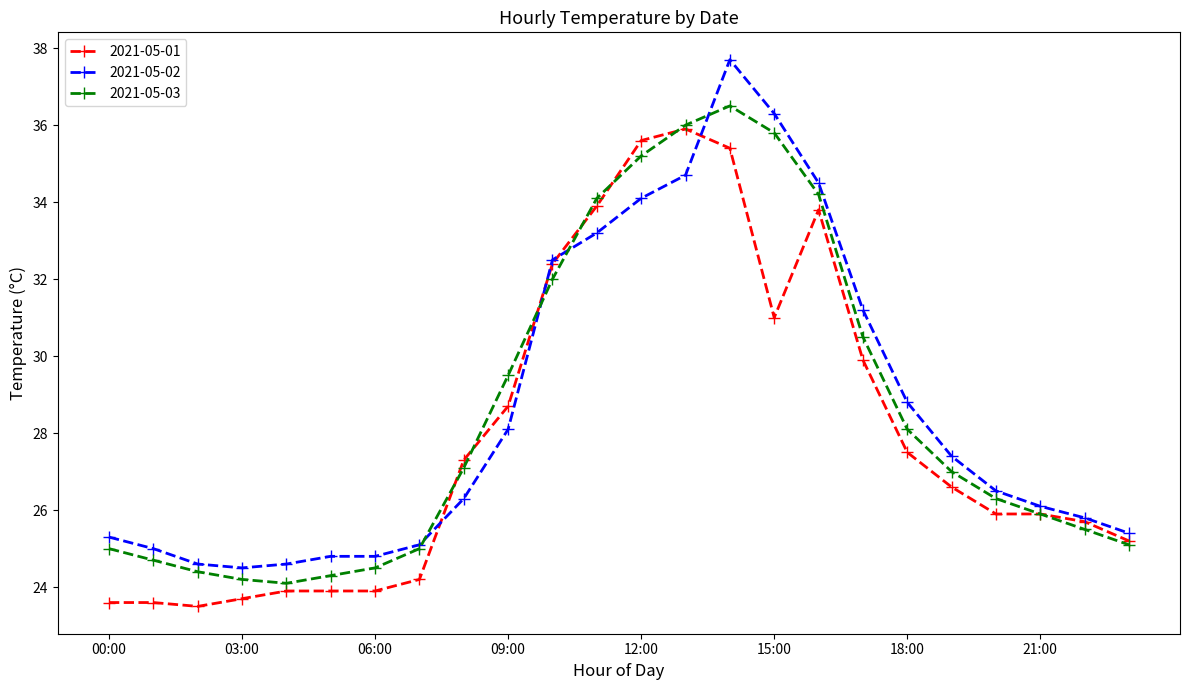

Rank the series by their maximum value, from lowest to highest.

2021-05-01, 2021-05-03, 2021-05-02